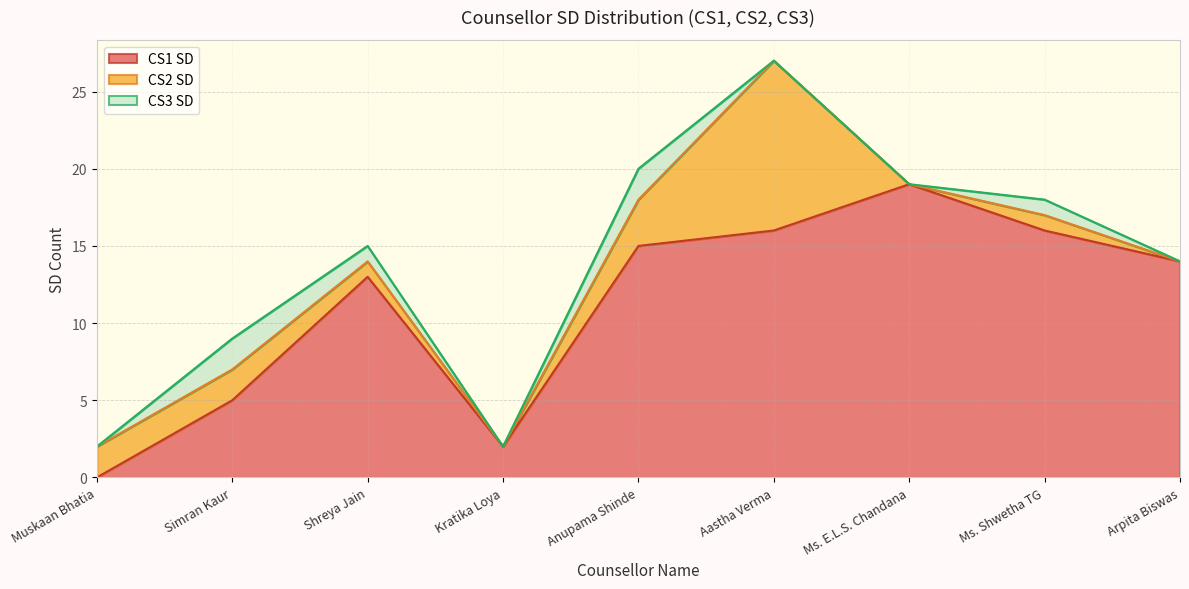

True or false: CS2 SD and CS3 SD intersect in this chart.

False